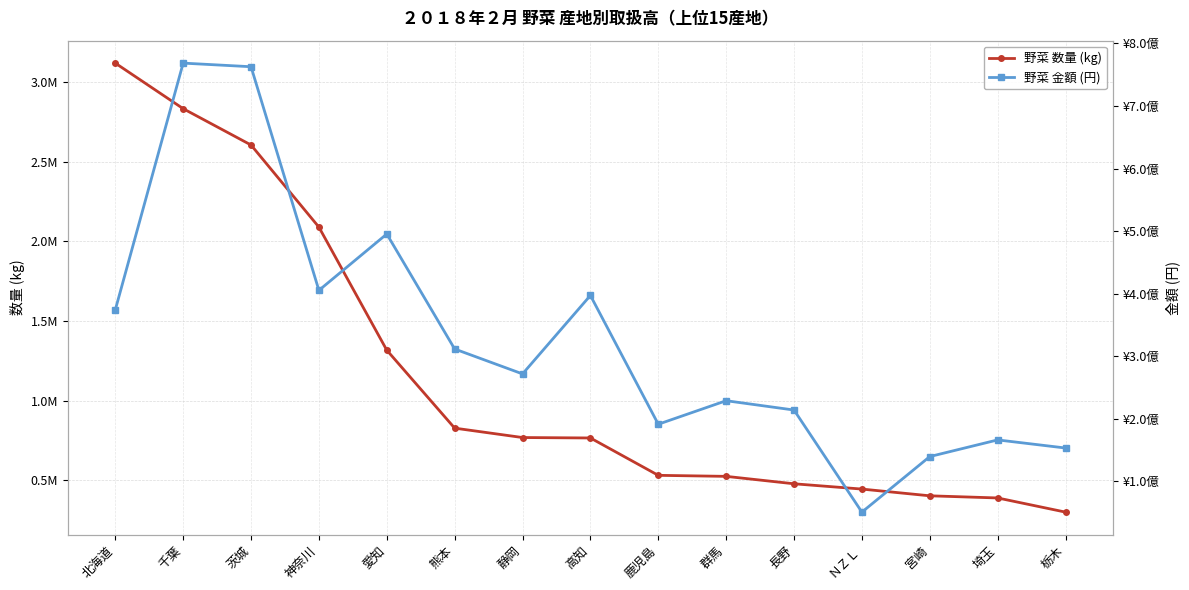

What is the difference between the maximum and minimum values in the 野菜 金額 (円) series?

717670894